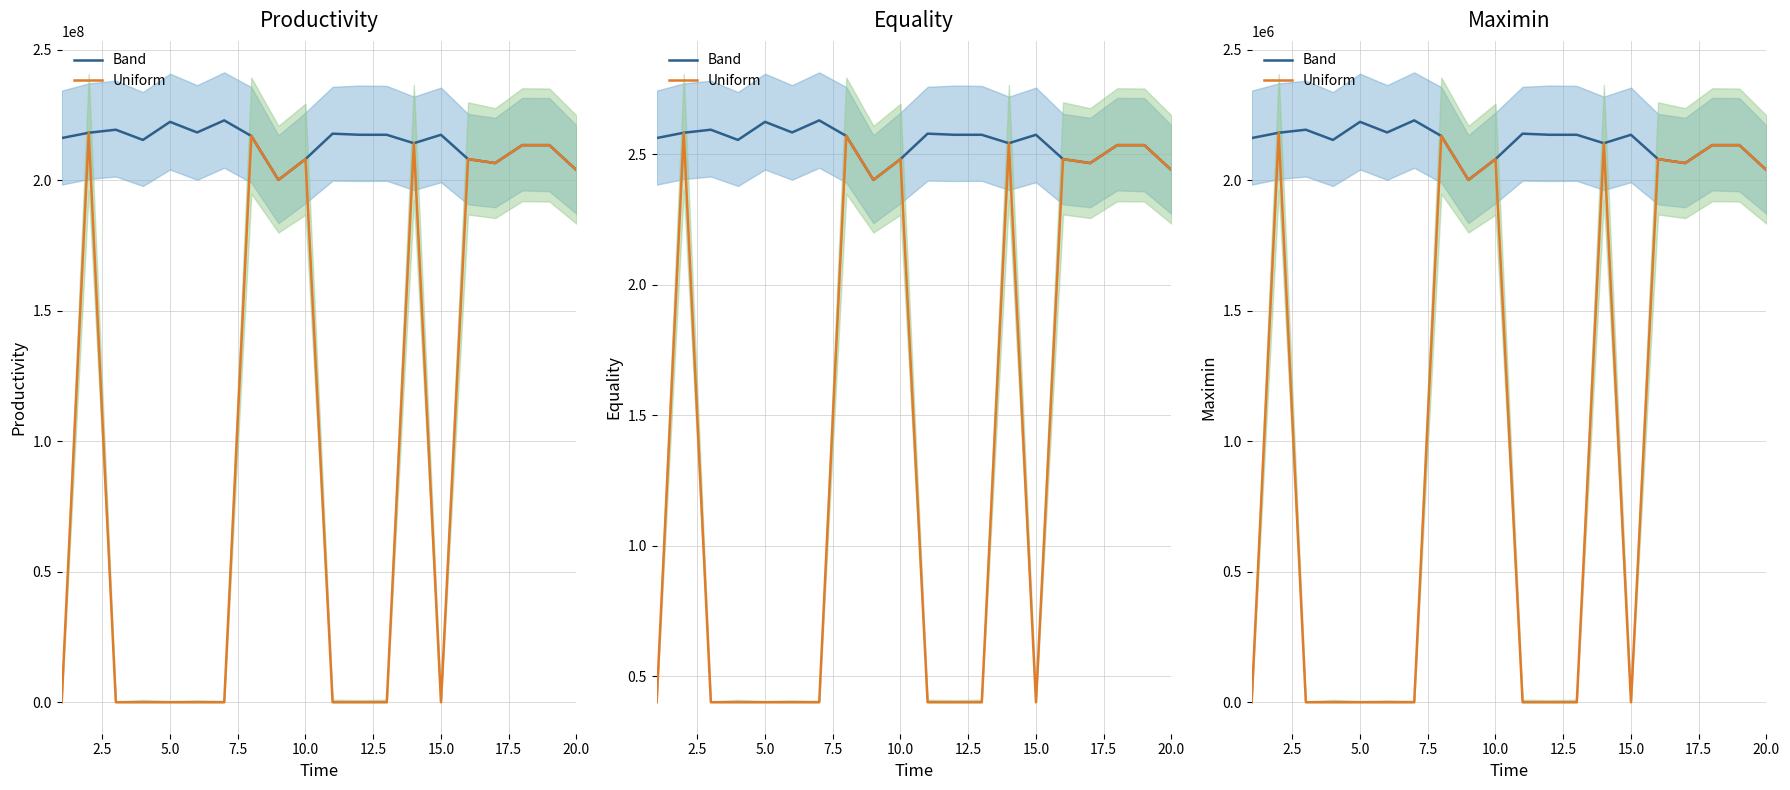

True or false: Band and Uniform intersect in this chart.

False